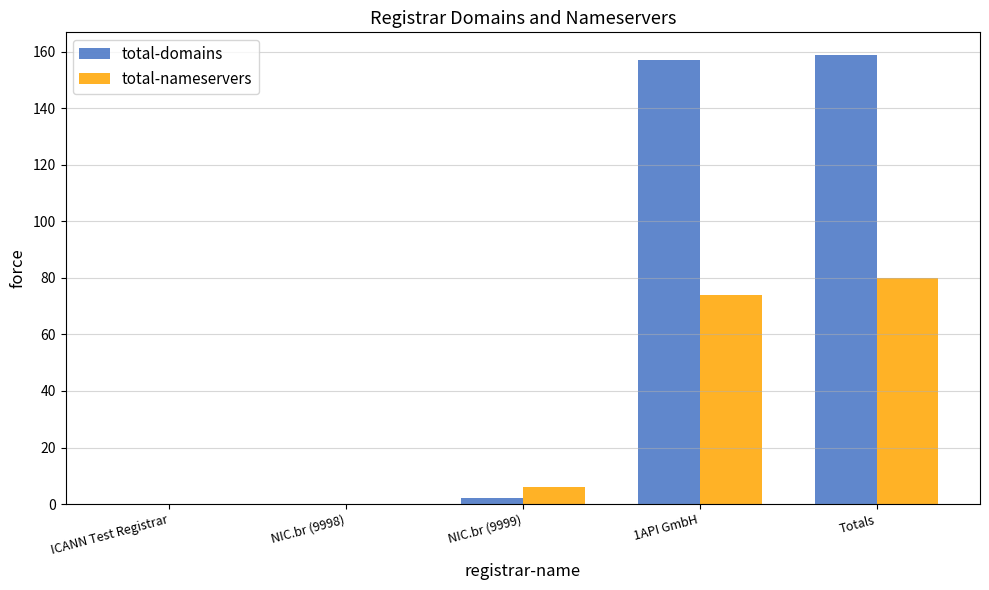

Which series changed the most between ICANN Test Registrar and 1API GmbH?

total-domains